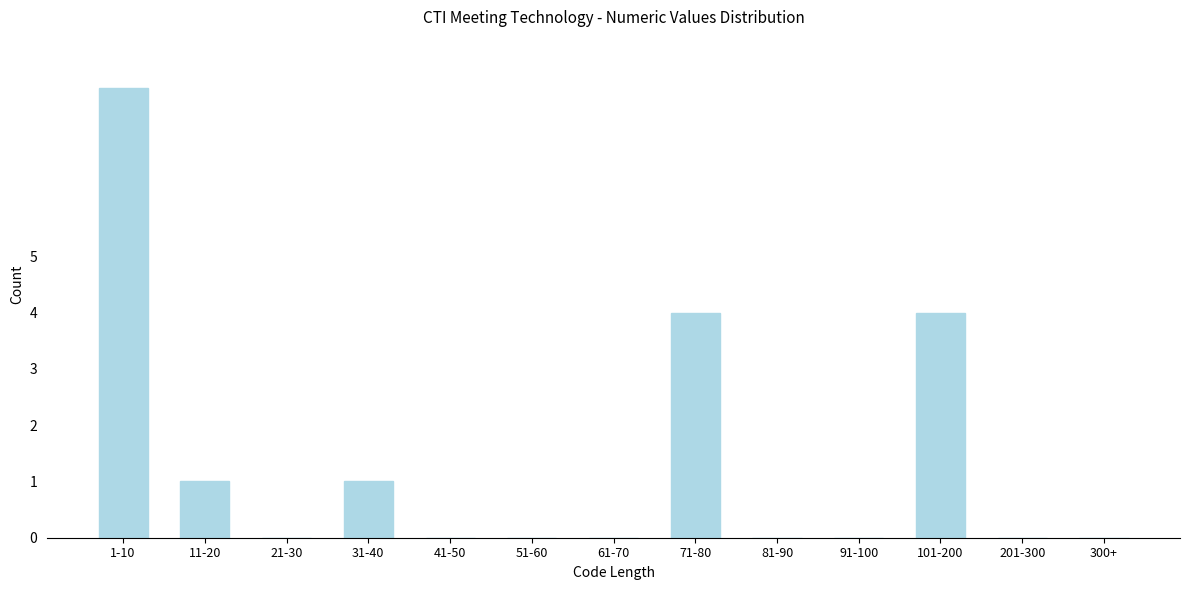

Reading right to left, extract all data points from this chart.

300+=0	201-300=0	101-200=4	91-100=0	81-90=0	71-80=4	61-70=0	51-60=0	41-50=0	31-40=1	21-30=0	11-20=1	1-10=8